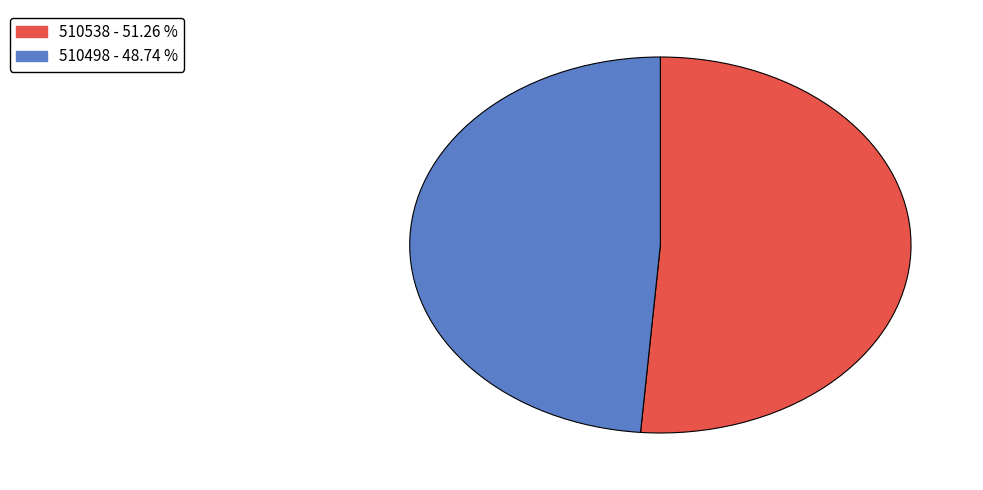

Do 510498 and 510538 together represent more than half of the pie?

Yes